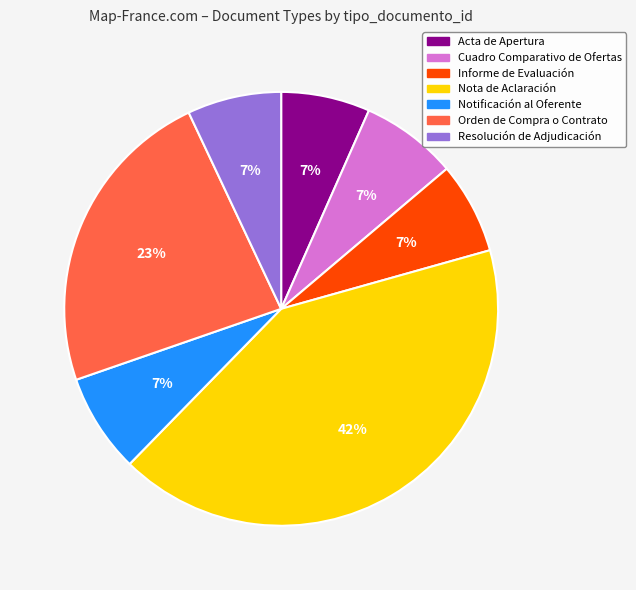

Is there any slice that represents more than half of the pie?

No